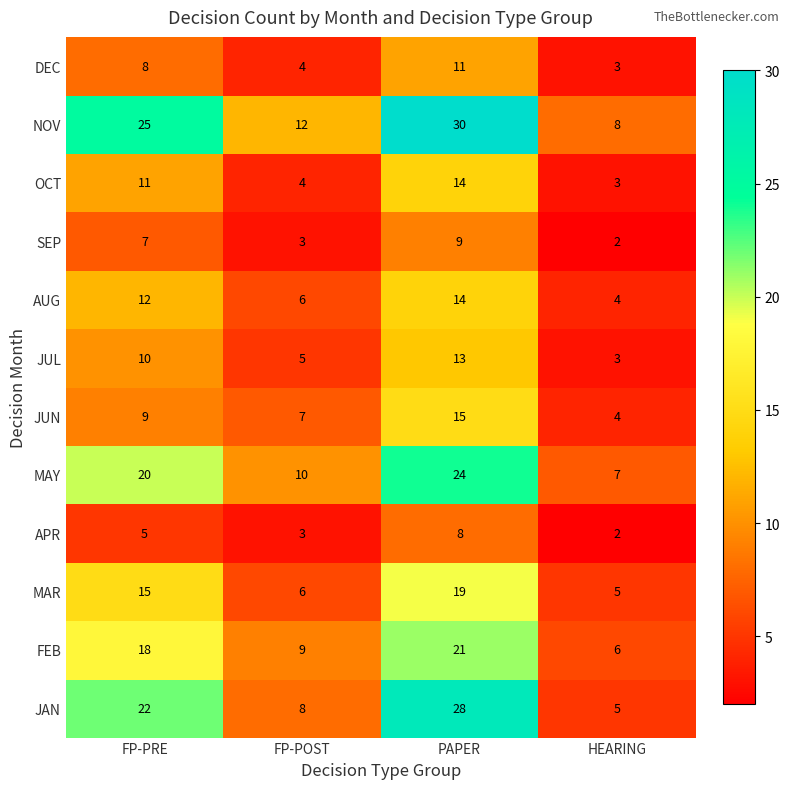

What is the greatest value displayed?

30